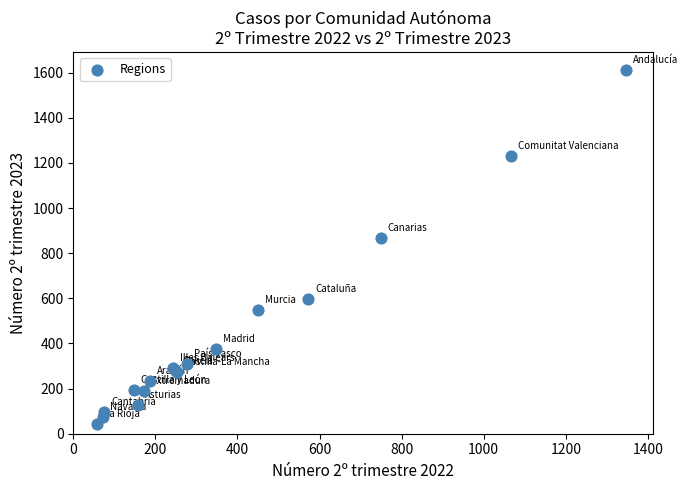

What Y value in the scatter plot is closest to 827?

866